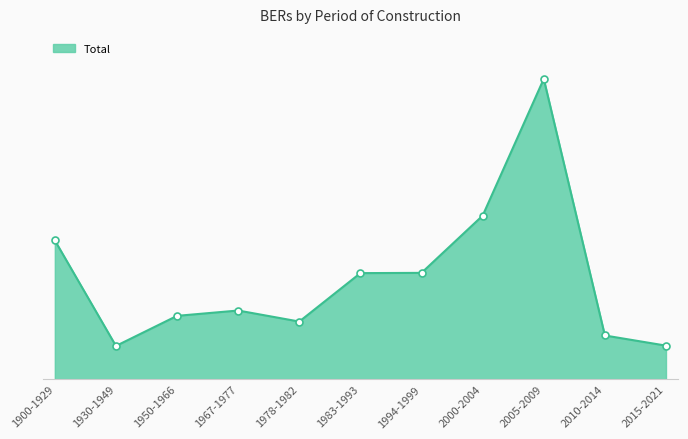

What is the change in value from 1994-1999 to 2000-2004?

+2770